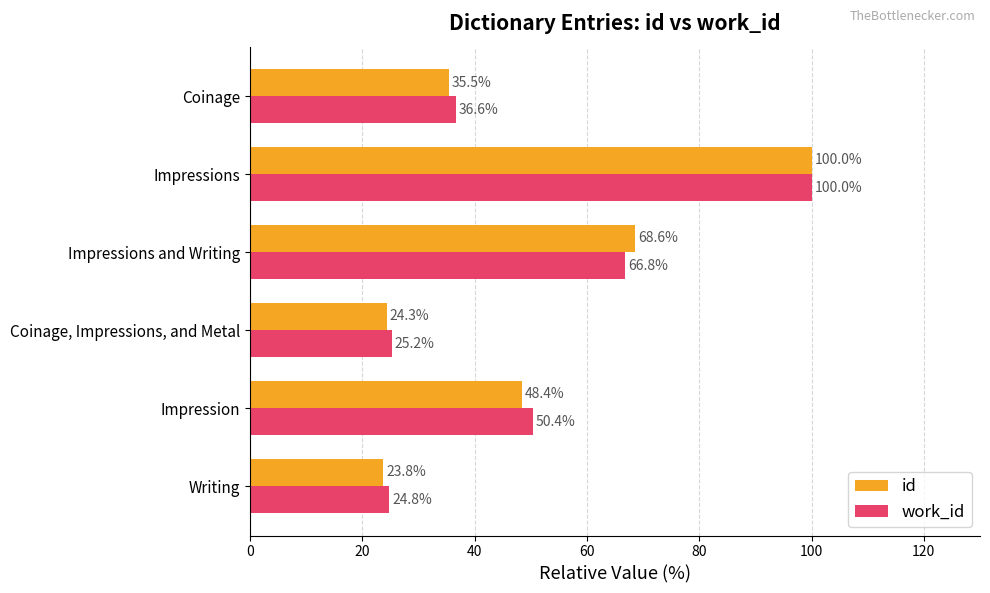

What is the maximum value shown in the chart?

100.0